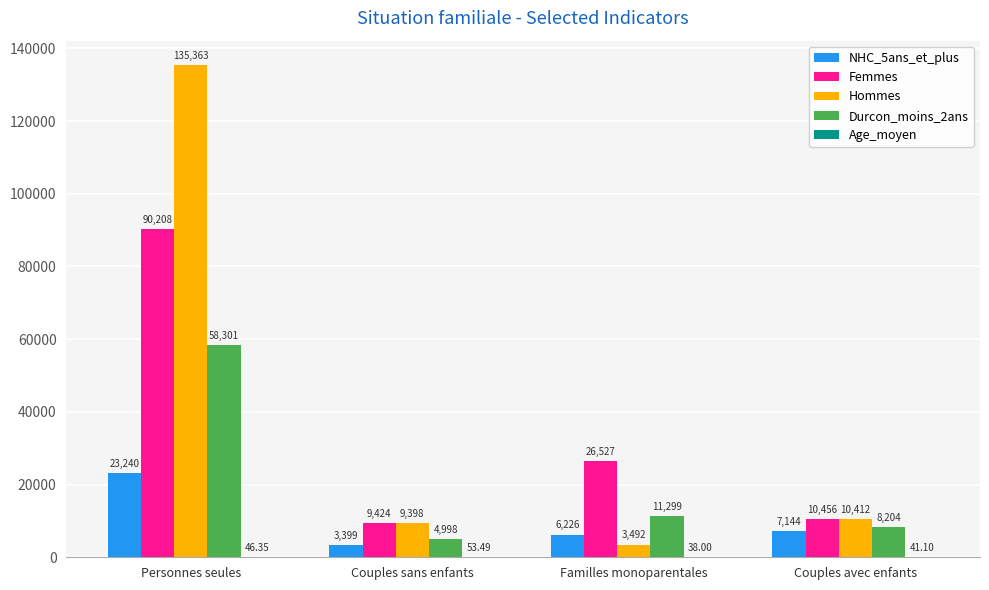

Which series changed the most between Personnes seules and Couples avec enfants?

Hommes